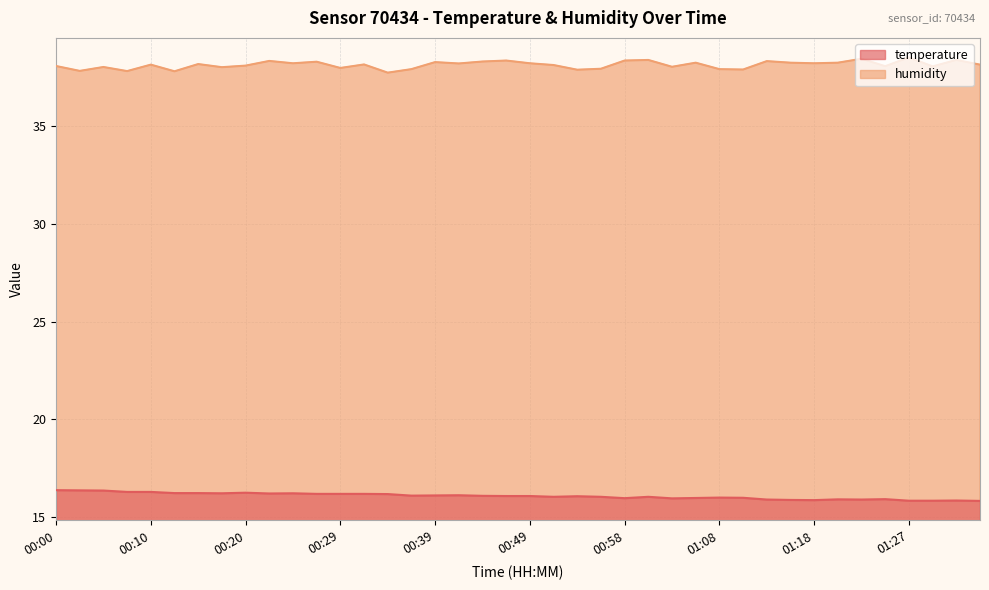

What is the label of the 28th point from the left?

01:05